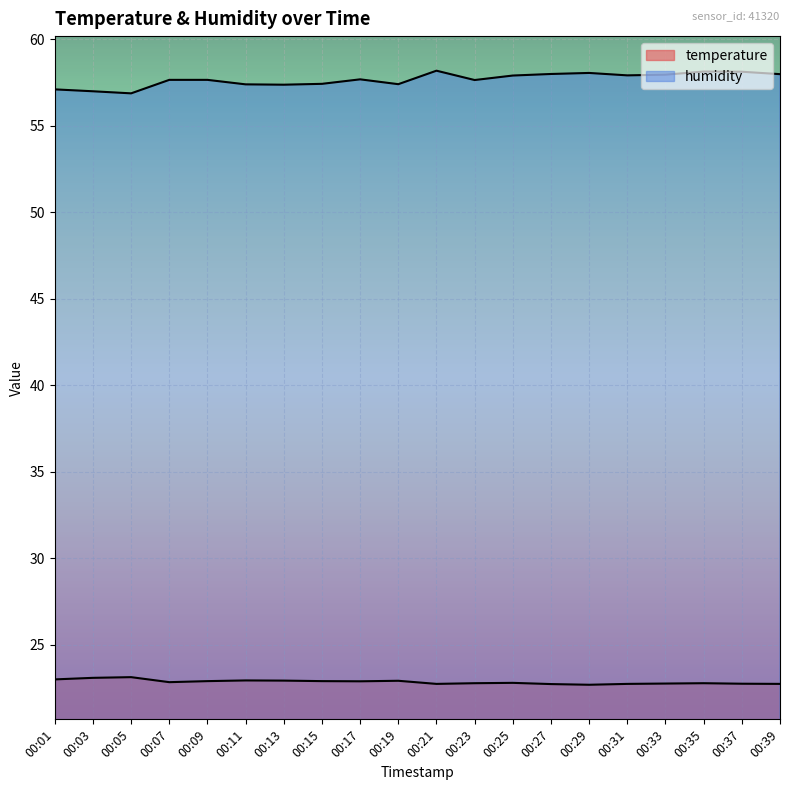

True or false: humidity and temperature intersect in this chart.

False